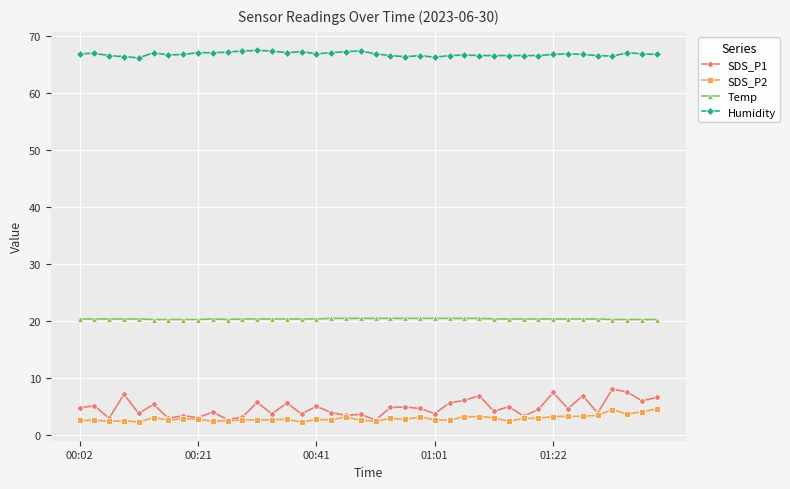

True or false: SDS_P1 has more than 0 points higher than both neighbors.

True